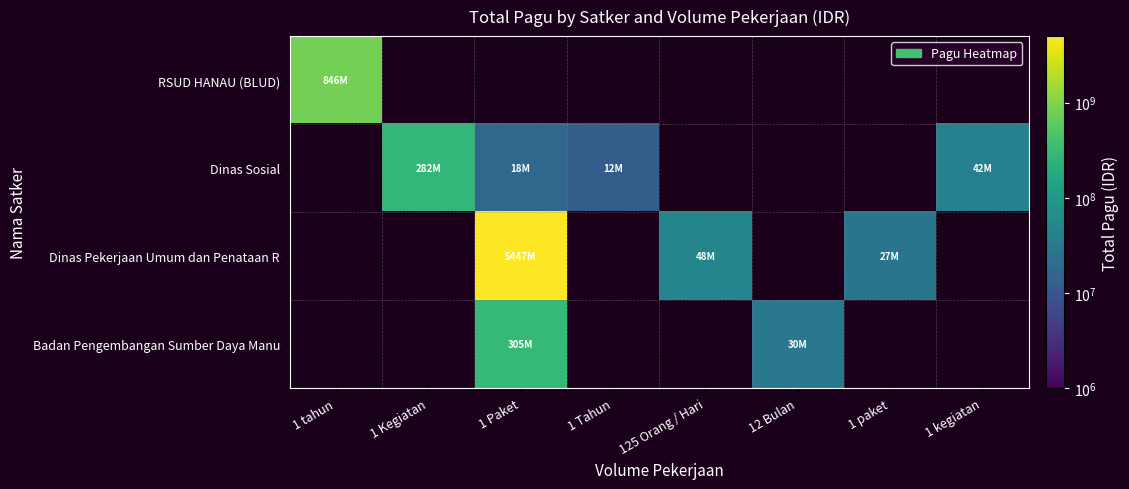

The value of Dinas Sosial at 1 Kegiatan is 475151467.0. True or false?

False